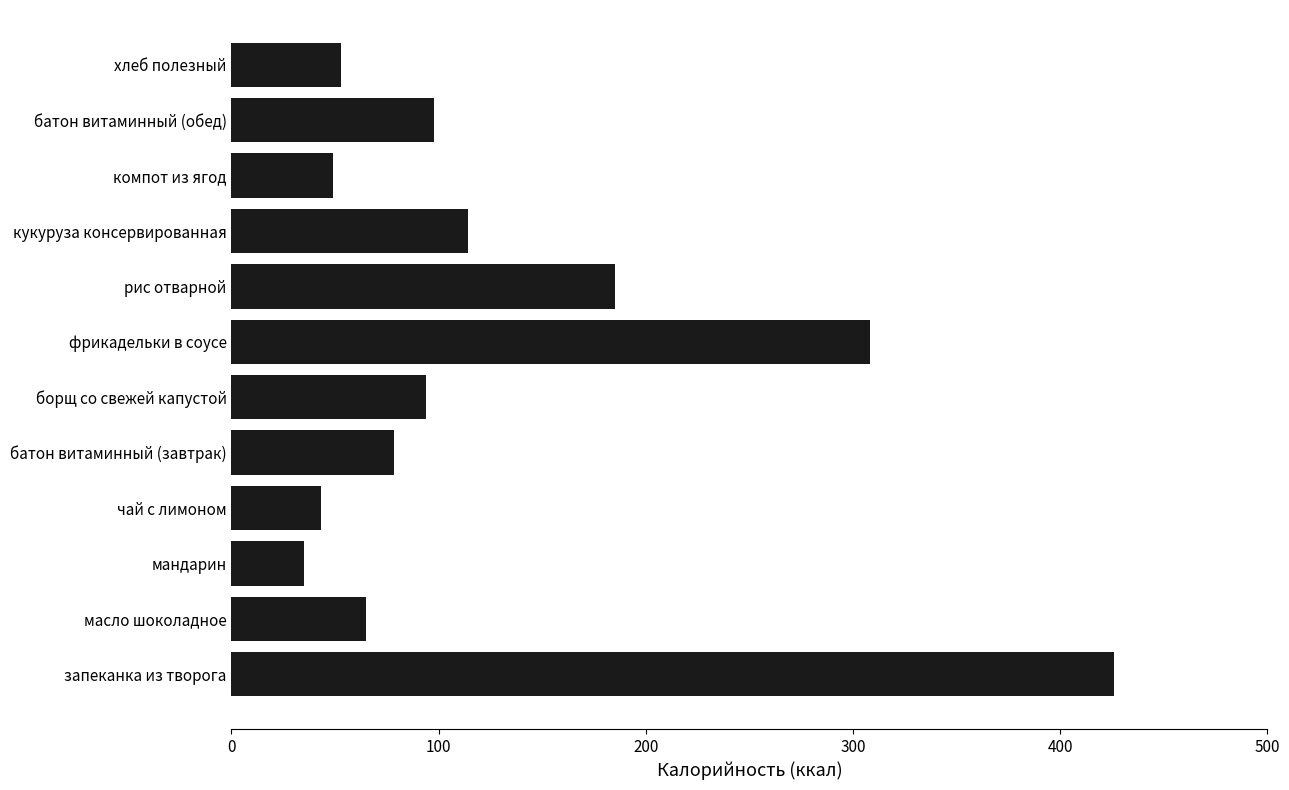

The value at мандарин is 35.0. True or false?

True